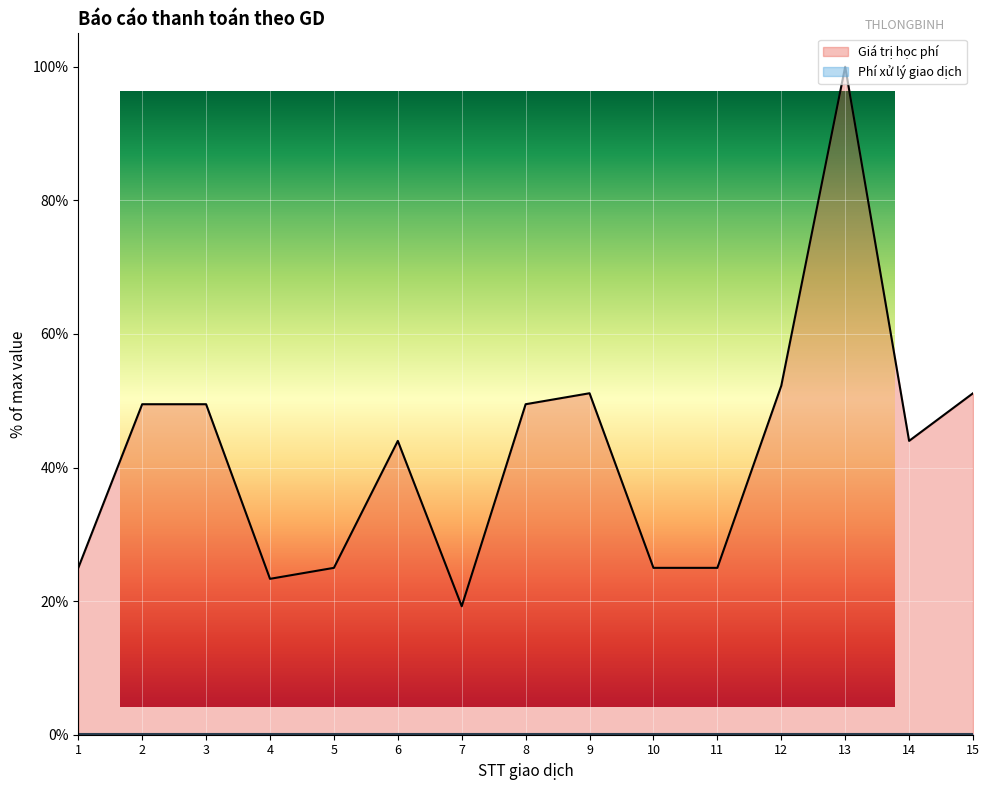

How many categories are shown in the chart?

15